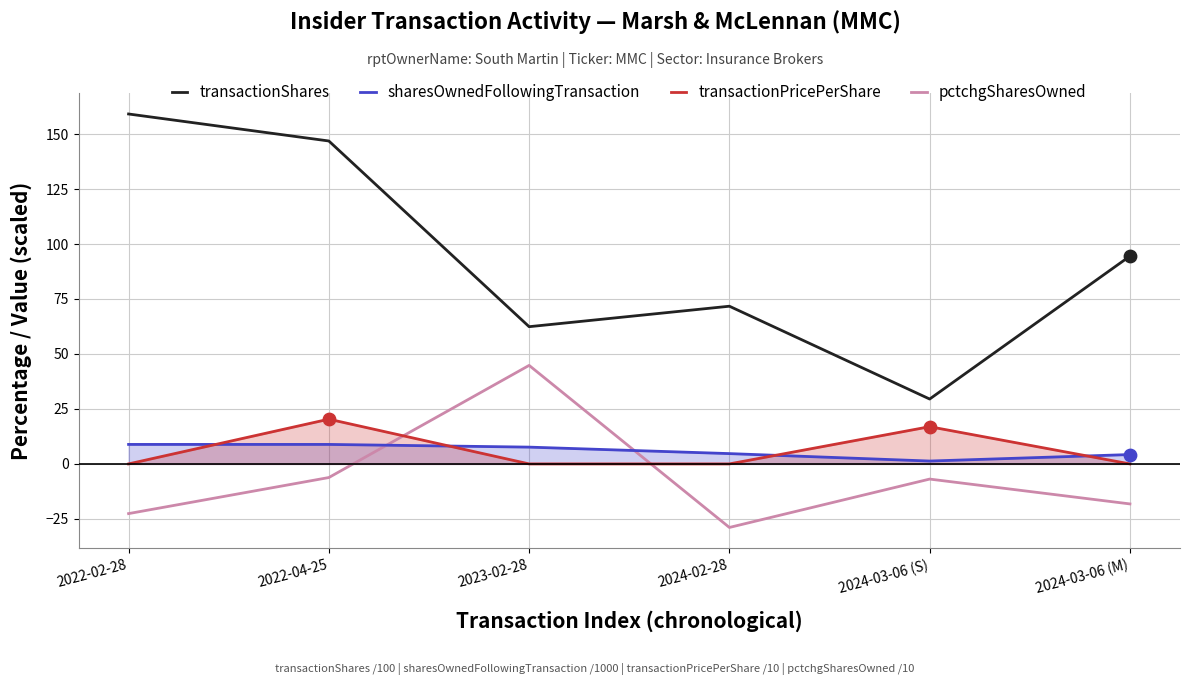

Is the value of pctchgSharesOwned at 2023-02-28 greater than the value of transactionPricePerShare at 2024-03-06 (M)?

Yes